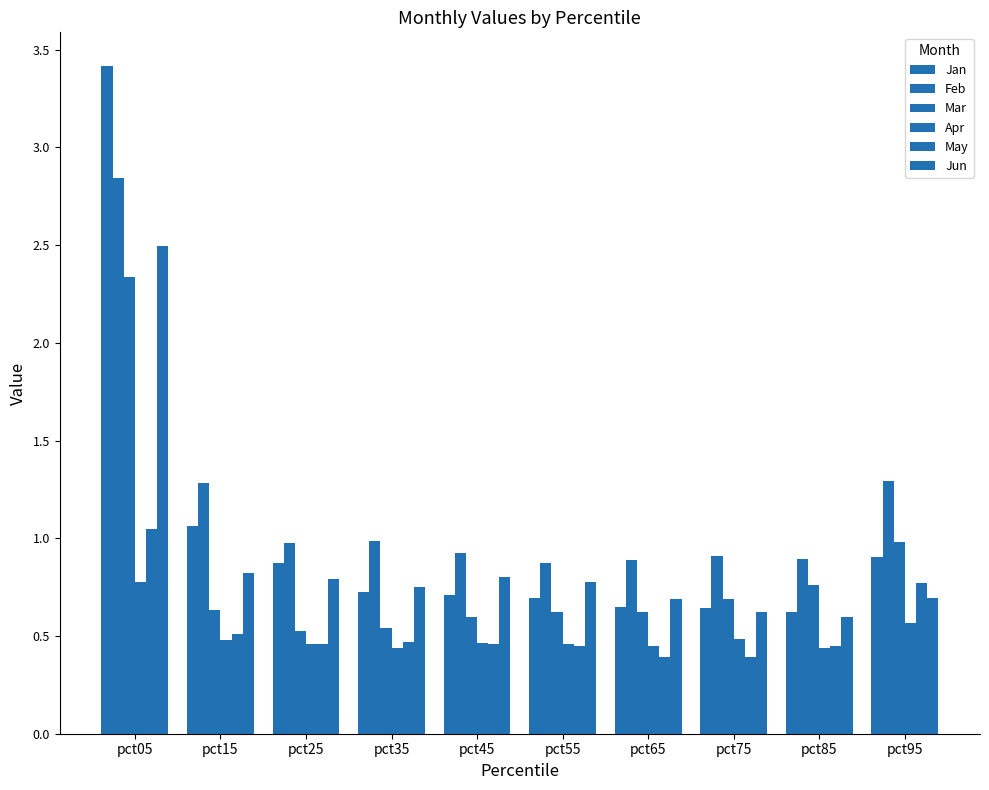

What is the sum of all Mar values?

8.3